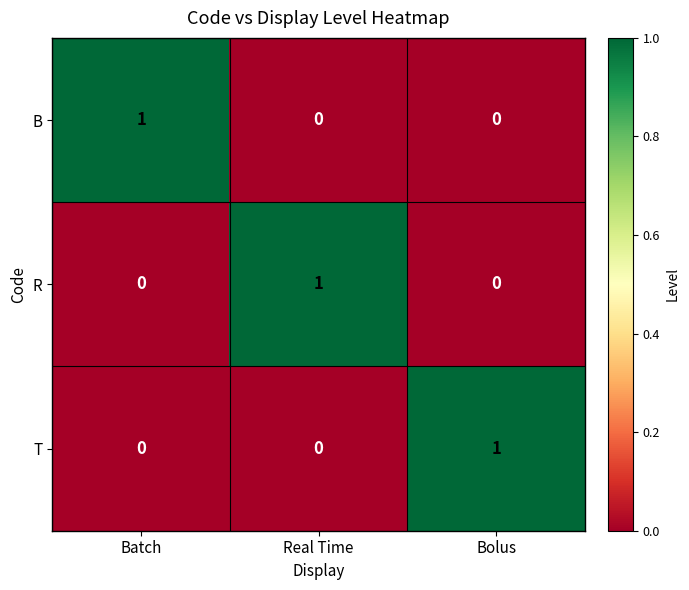

The B series shows 1 at Bolus. True or false?

False